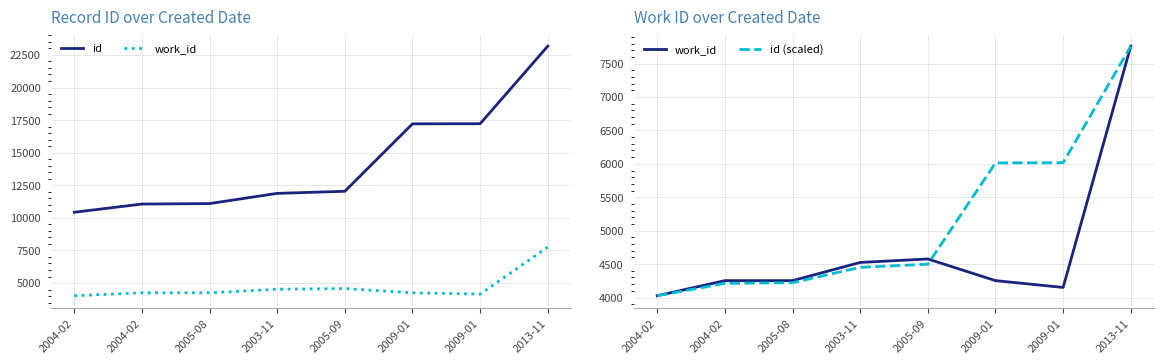

What is the label of the 3rd point from the left?

2005-08